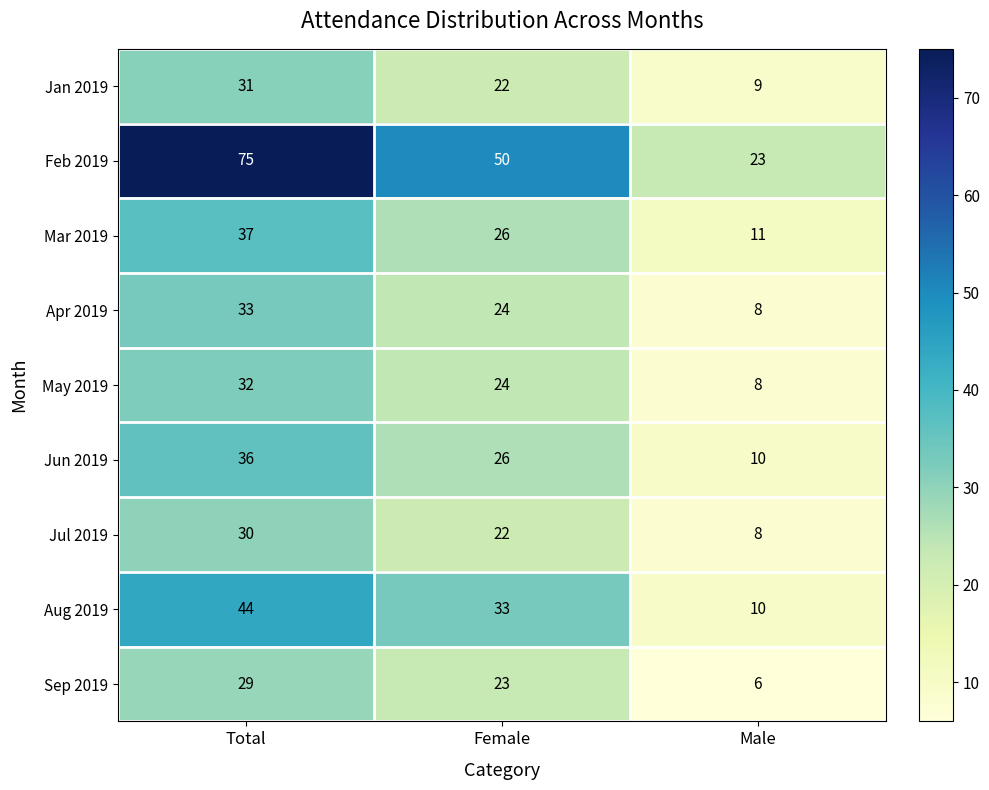

True or false: Aug 2019 has a value of 10 at Male.

True